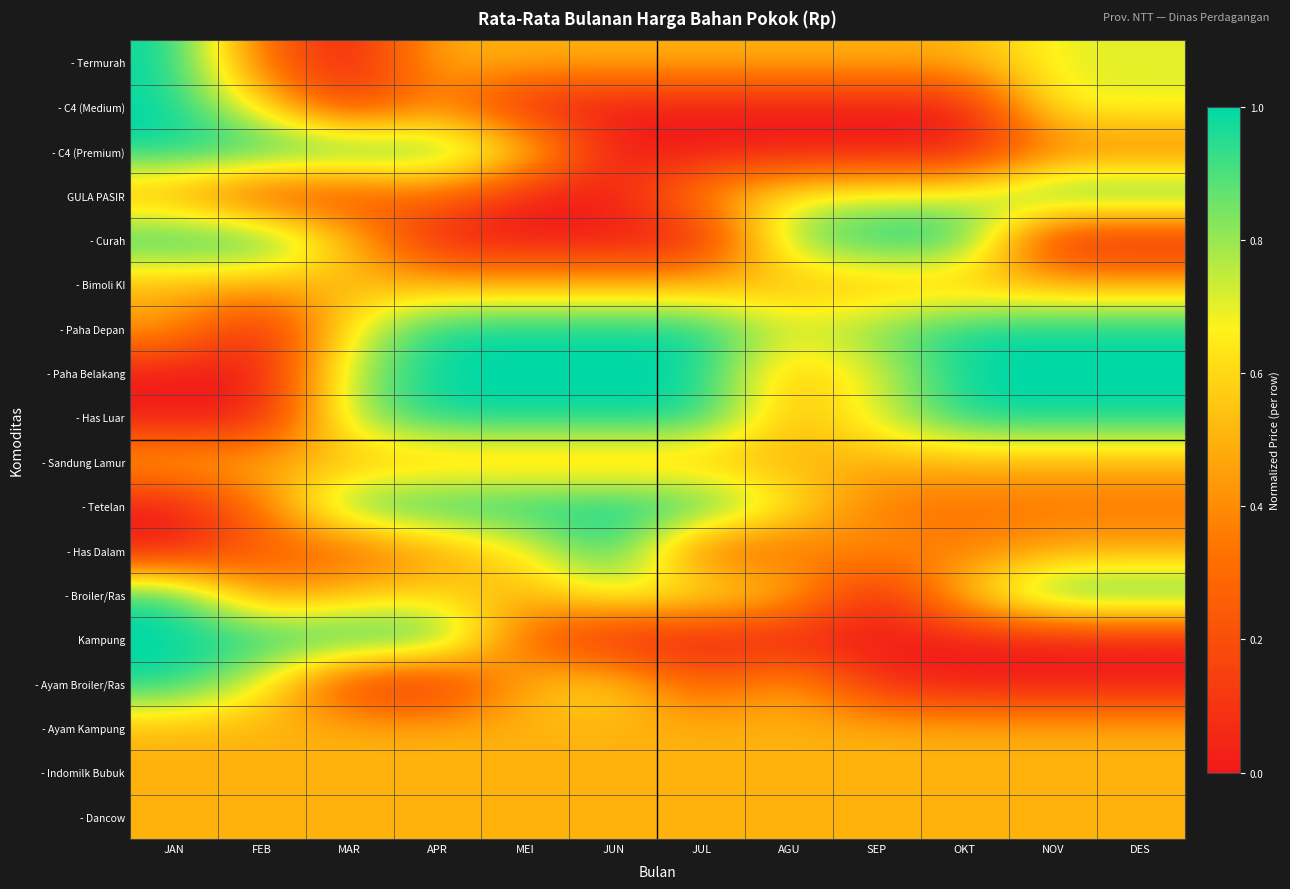

Which has a higher value, MAR or JUL?

JUL